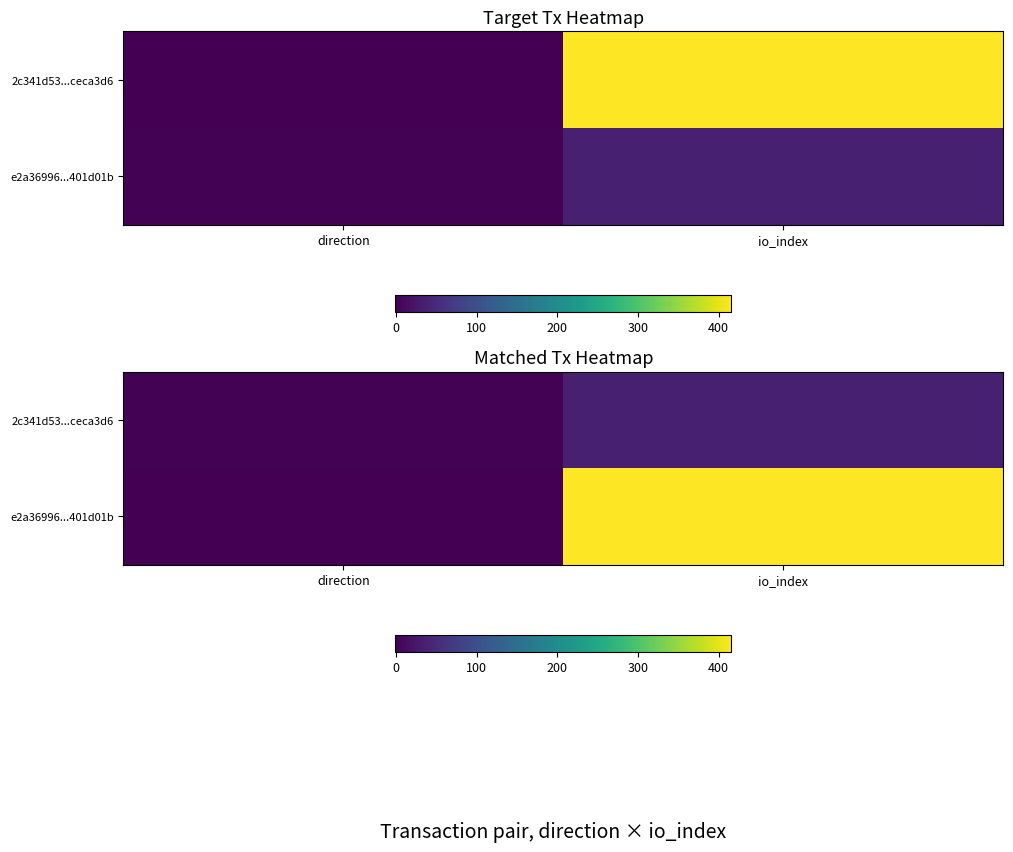

What is the difference between the e2a36996...401d01b values at io_index and direction?

417